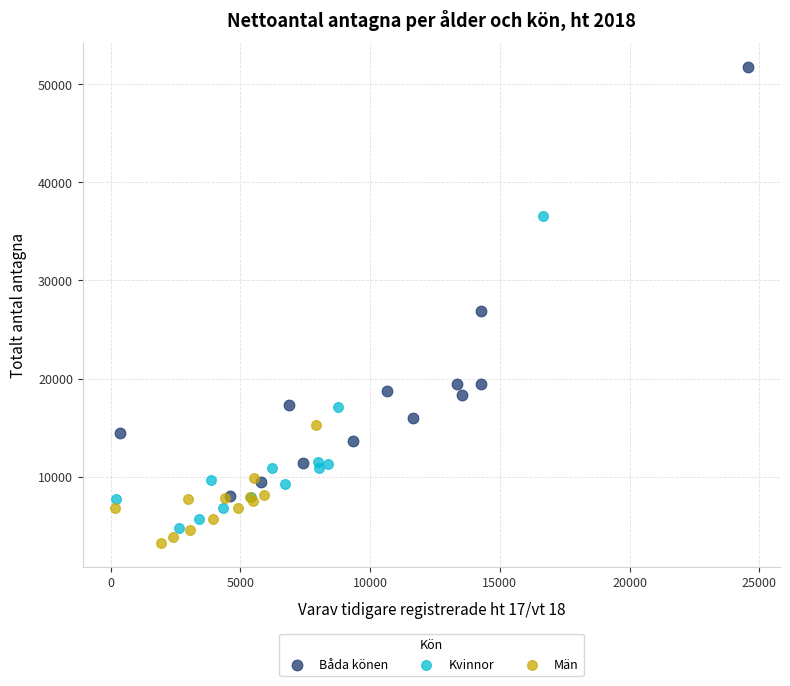

Which series has the widest spread of Y values?

Båda könen